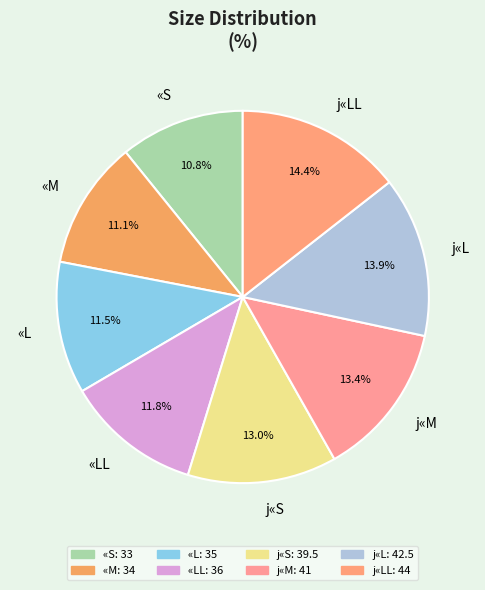

Is it true that «S is 11% of the pie?

True